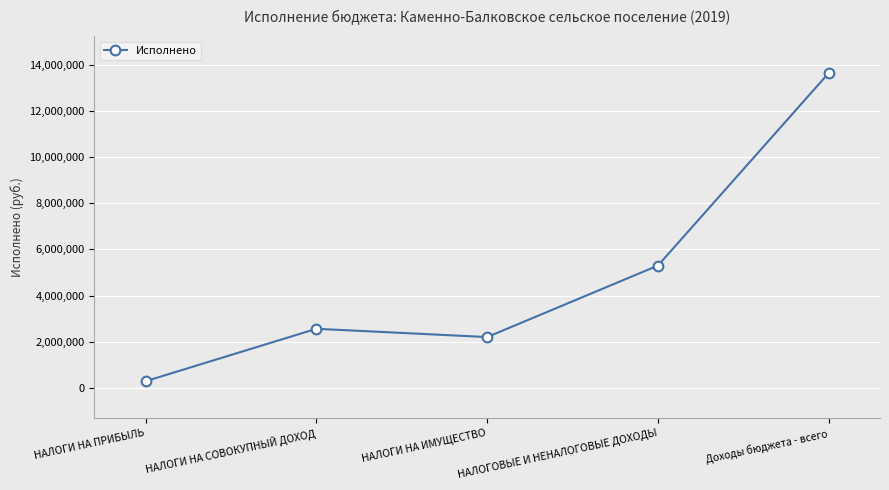

Is this an area chart (filled region under the line)?

No